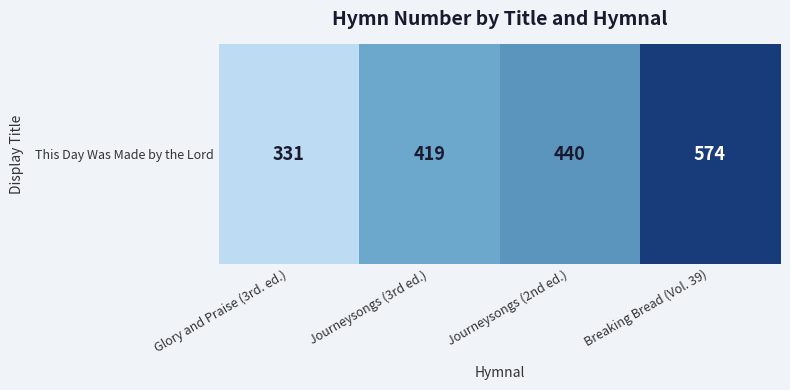

List the labels in order of value, smallest first.

Glory and Praise (3rd. ed.), Journeysongs (3rd ed.), Journeysongs (2nd ed.), Breaking Bread (Vol. 39)